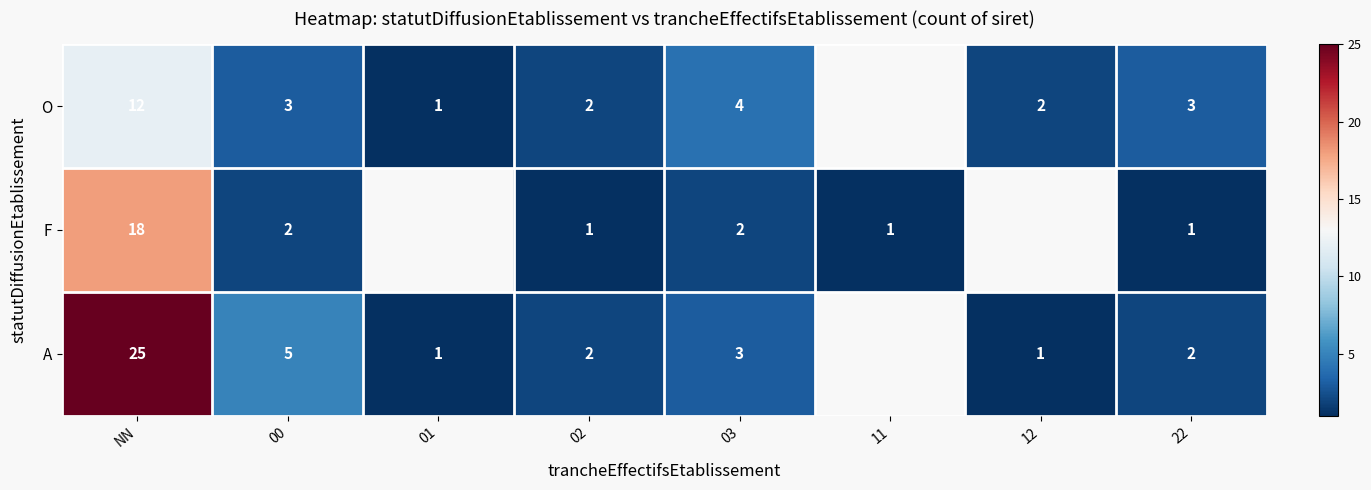

Which has a higher value, 03 or 00?

03